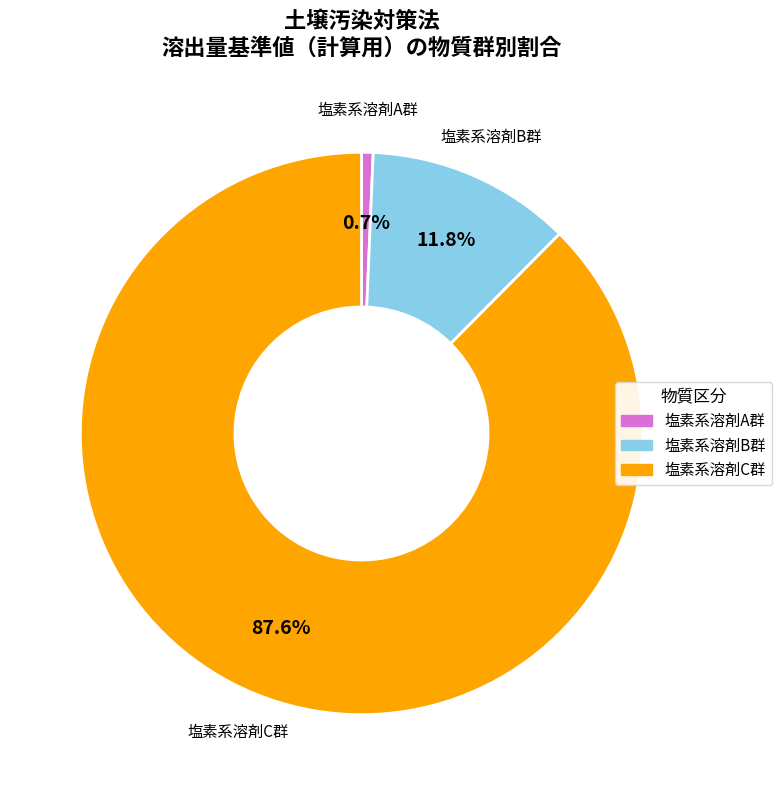

What percentage is NOT represented by 塩素系溶剤B群?

88.2%